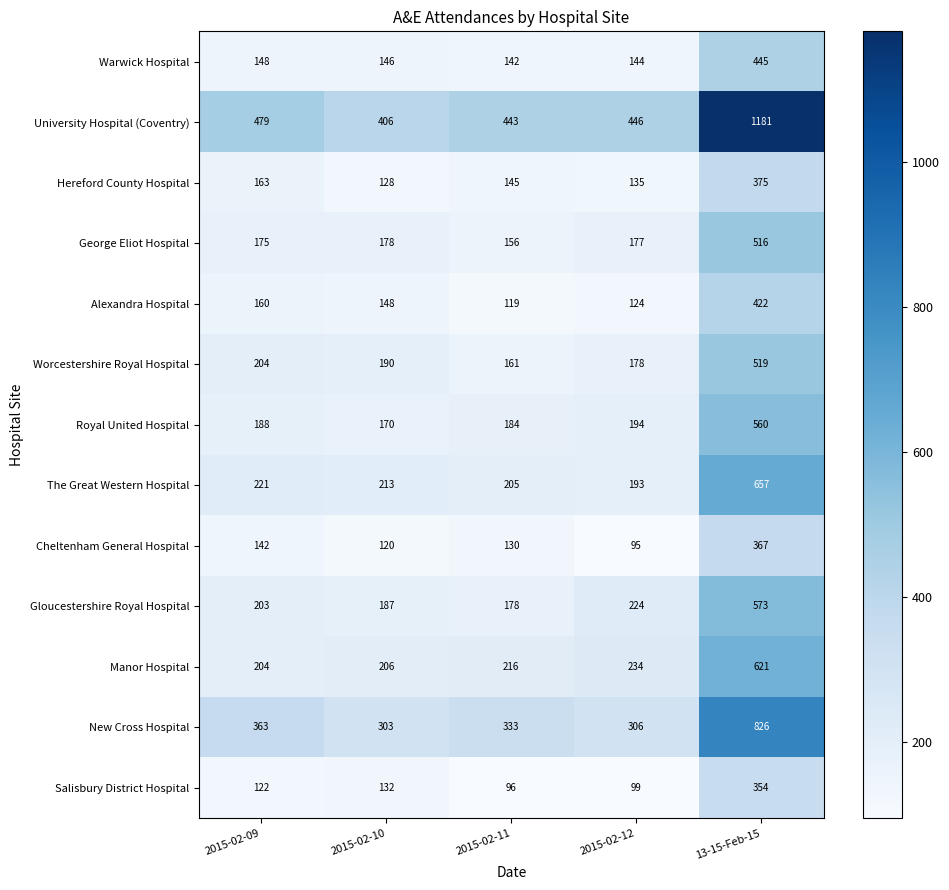

Read the Warwick Hospital value at 2015-02-10, to the nearest 50.

150